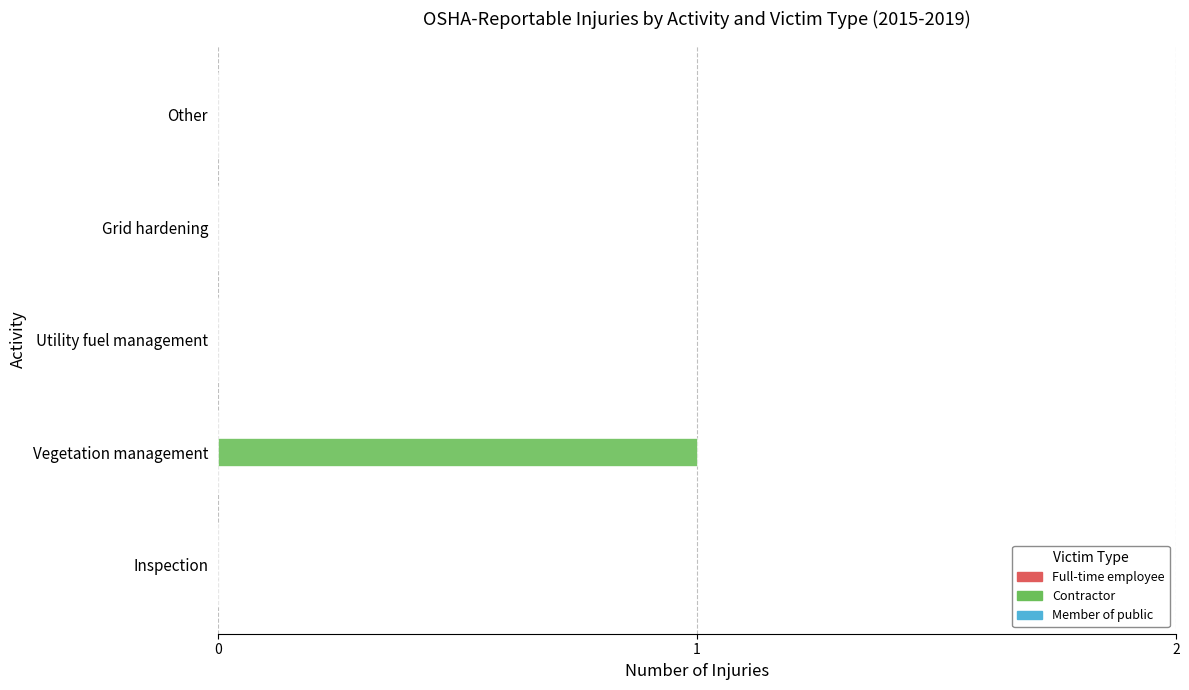

Between Vegetation management and Other, which is larger?

Vegetation management